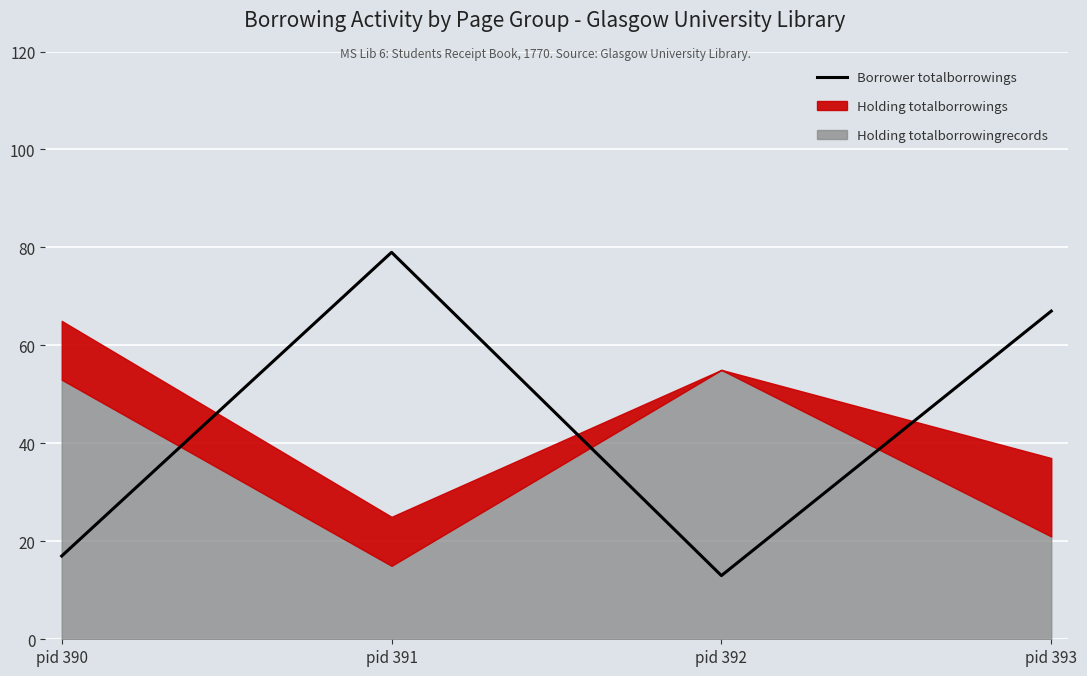

List the labels in order of value, largest first.

pid 391, pid 393, pid 390, pid 392